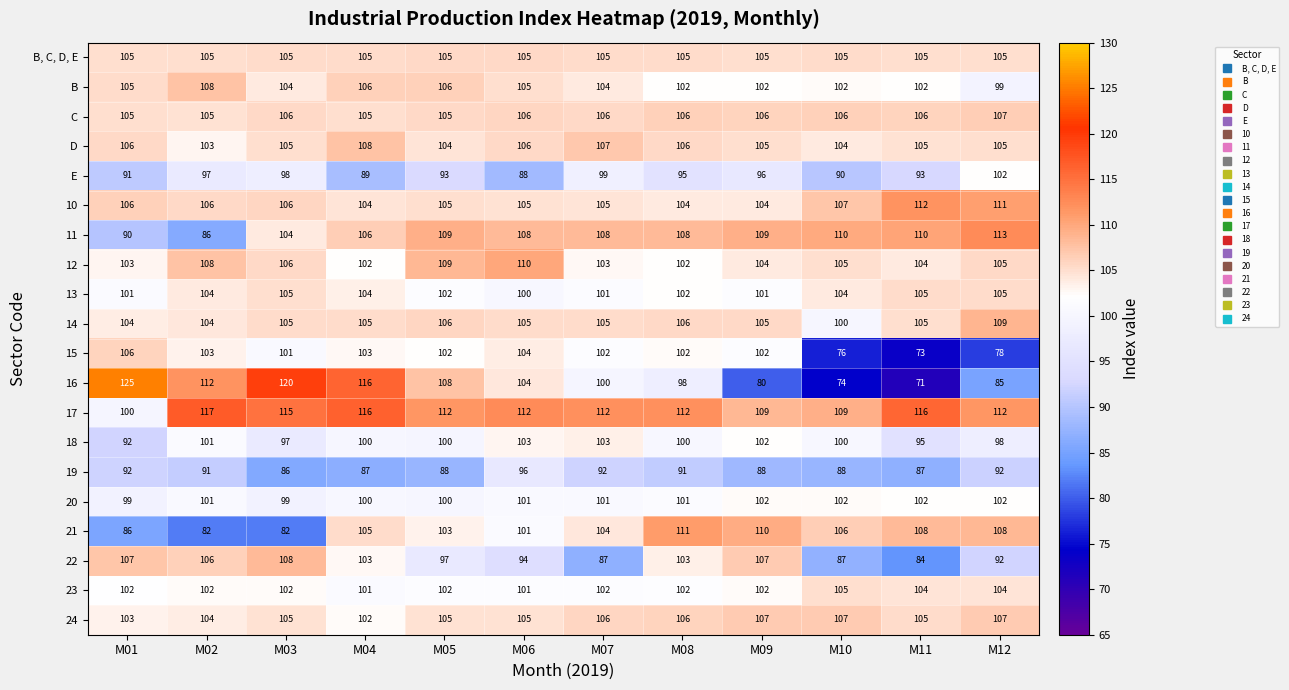

Between M02 and M09, which series saw the biggest shift?

16